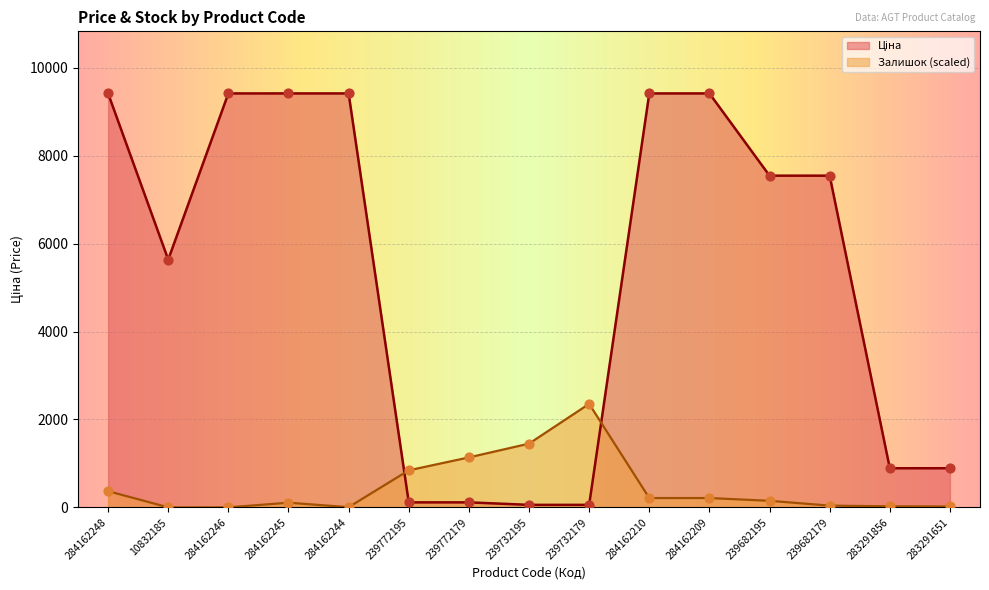

Which series contains the lowest Y value?

Залишок